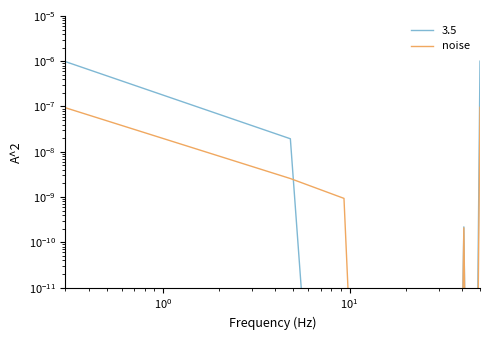

True or false: the data shows 0.0 at $\mathdefault{10^{1}}$.

True